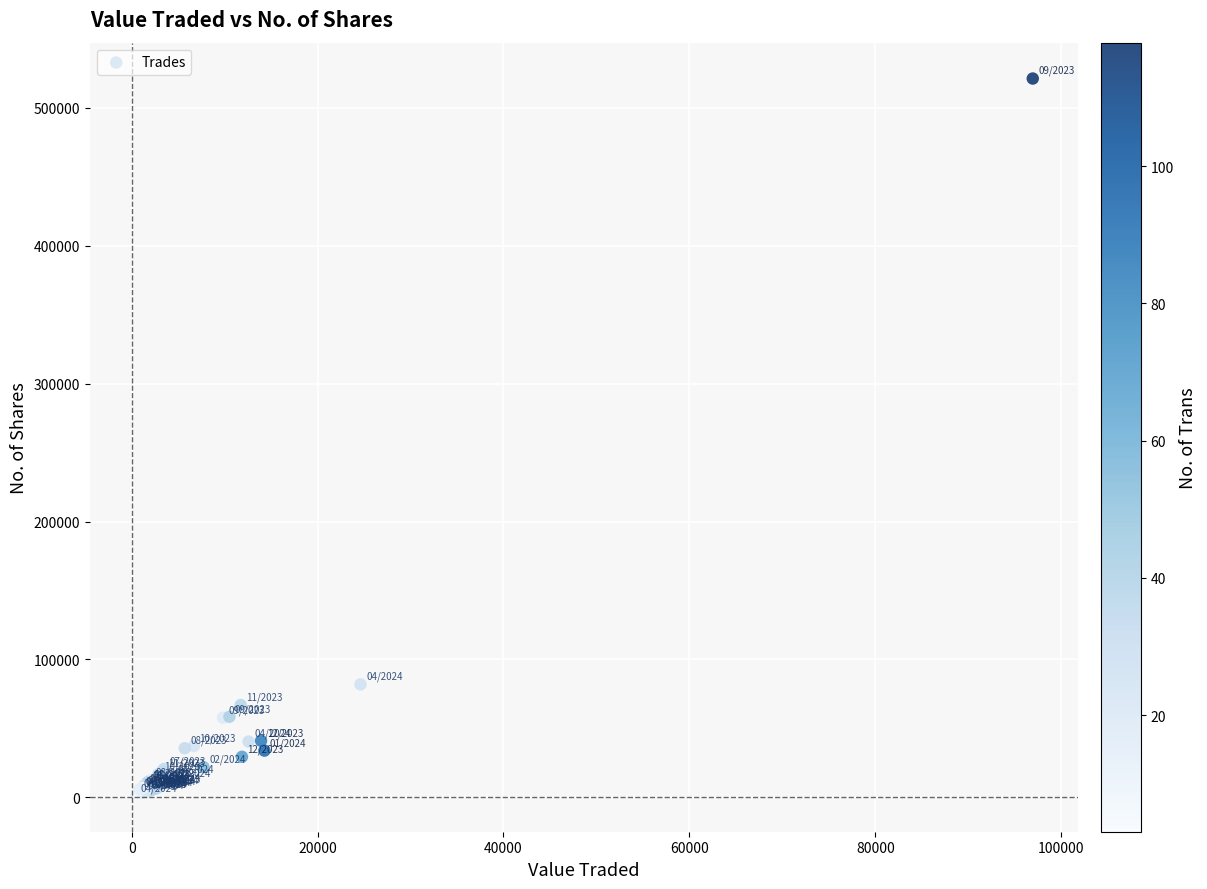

What Y value in the scatter plot is closest to 261153?

81893